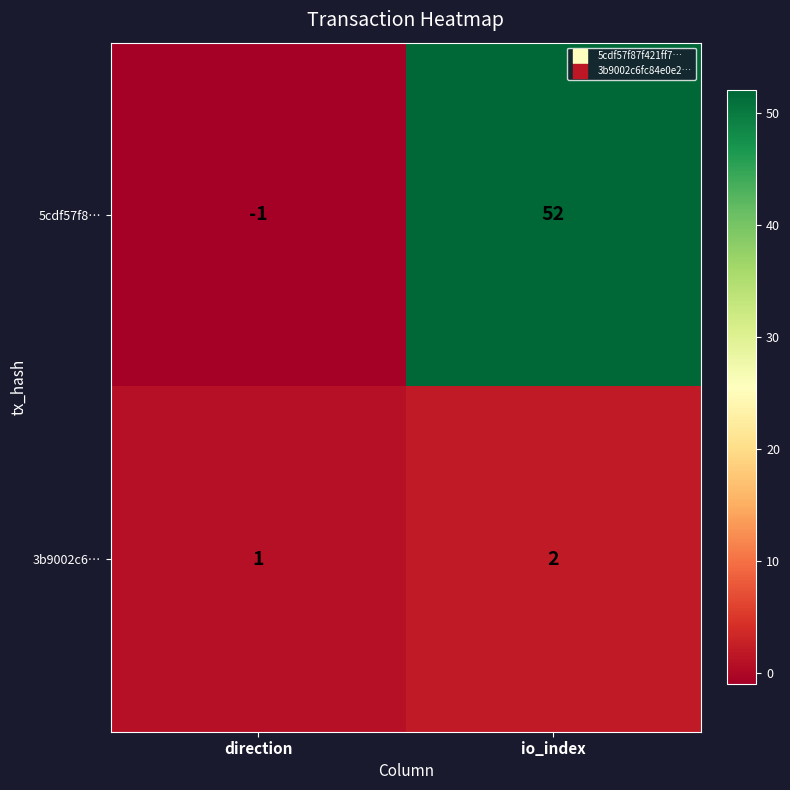

The value of 5cdf57f8… at io_index is 82. True or false?

False